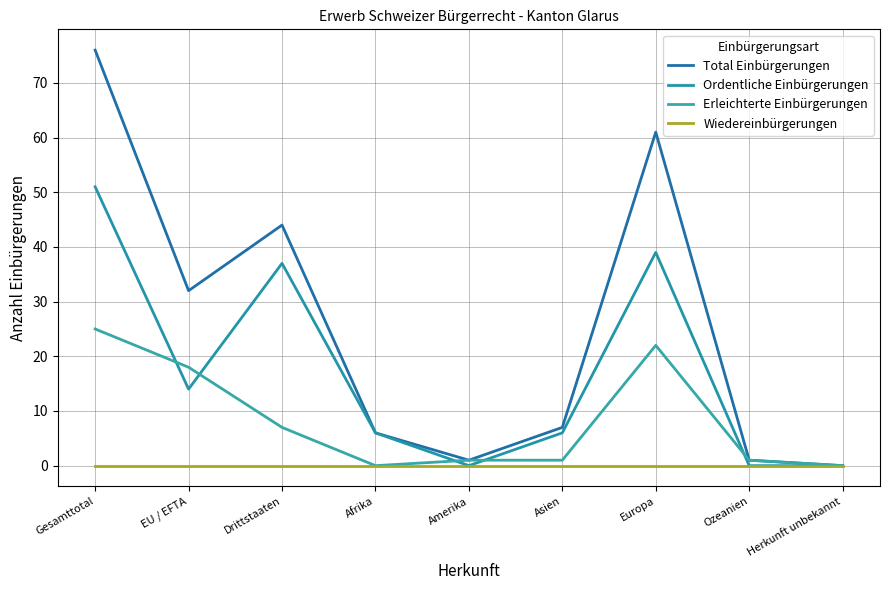

How many lines are shown in the chart?

4